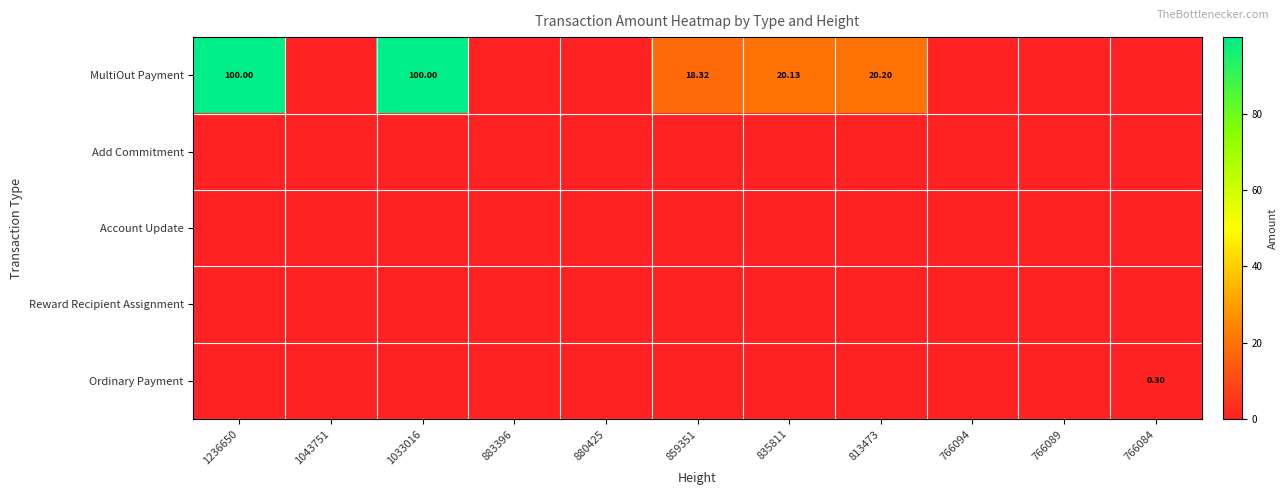

Which series has the largest total across all categories?

MultiOut Payment